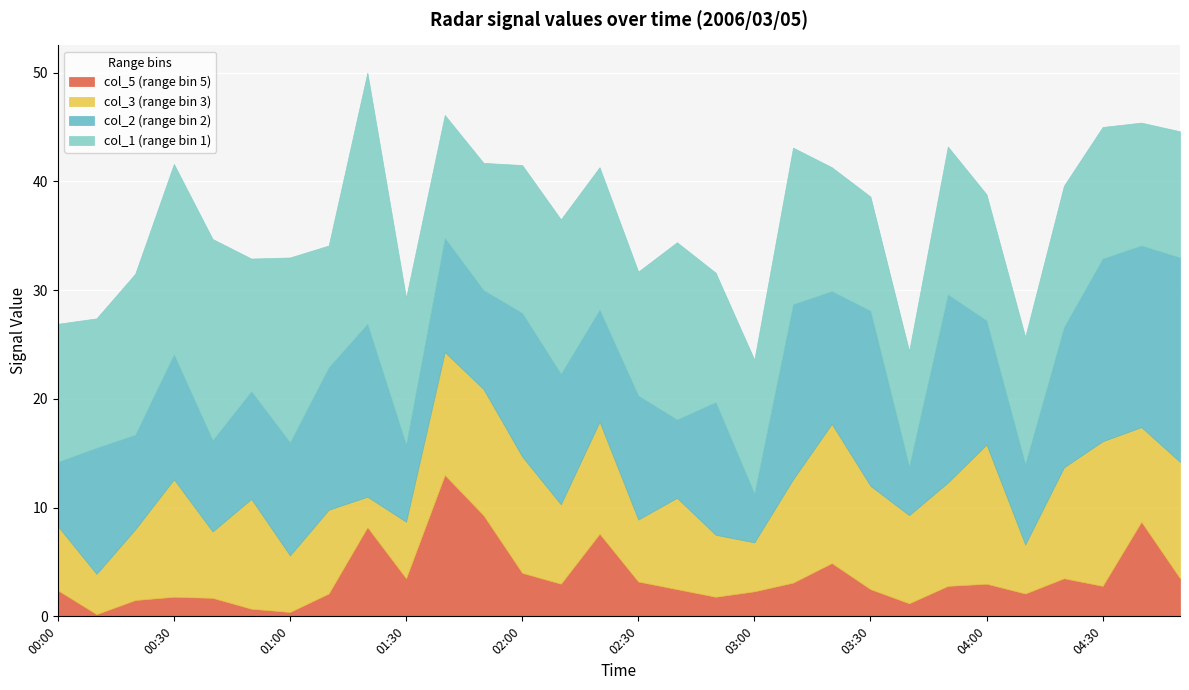

Where is the first local maximum for col_3?

00:30